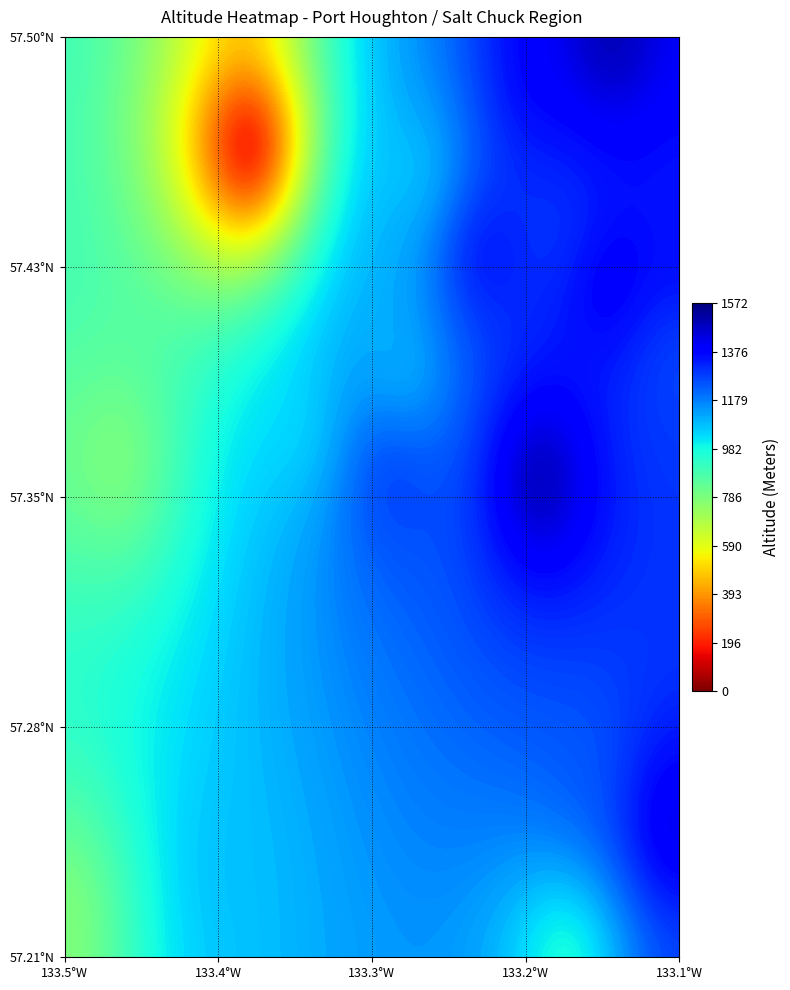

Reading right to left, transcribe all the data shown in this chart.

Peak 22-16 Port Houghton N: 2=1303.0	1=-133.3	0=57.4
USA- Hobart Bay: 2=0.0	1=-133.4	0=57.5
Lincoln Peak: 2=1448.0	1=-133.1	0=57.2
Washington Peak: 2=1239.0	1=-133.2	0=57.3
null: 2=911.0	1=-133.2	0=57.2
Dahlgren Peak: 2=1079.0	1=-133.4	0=57.2
Fanshaw NW1: 2=756.0	1=-133.5	0=57.2
Peak 30-09 Salt Chuck River N: 2=1551.0	1=-133.1	0=57.5
Peak 29-11 Salt Chuck River: 2=1405.0	1=-133.2	0=57.5
Peak 25-09 Salt Chuck River S: 2=1445.0	1=-133.1	0=57.4
Peak 26-06 Salt Chuck River S: 2=1375.0	1=-133.1	0=57.4
Peak 23-07 Port Houghton N: 2=1277.0	1=-133.1	0=57.4
Peak 24-06 Salt Chuck: 2=1239.0	1=-133.1	0=57.4
26-06 W4: 2=1277.0	1=-133.2	0=57.4
Peak 26-13 Salt Chuck River S: 2=1403.0	1=-133.2	0=57.4
26-13 NW3: 2=1032.0	1=-133.3	0=57.5
Peak 26-16 Port Houghton N: 2=1097.0	1=-133.3	0=57.4
Peak 22-11 Port Houghton N: 2=1572.0	1=-133.2	0=57.4
Peak 22-16 Port Houghton N_2: 2=1303.0	1=-133.3	0=57.4
22-16 N3: 2=1042.0	1=-133.3	0=57.4
Peak 22-19 Salt Chuck River S: 2=1025.0	1=-133.3	0=57.4
Peak 22-26 Point Hobart: 2=765.0	1=-133.4	0=57.4